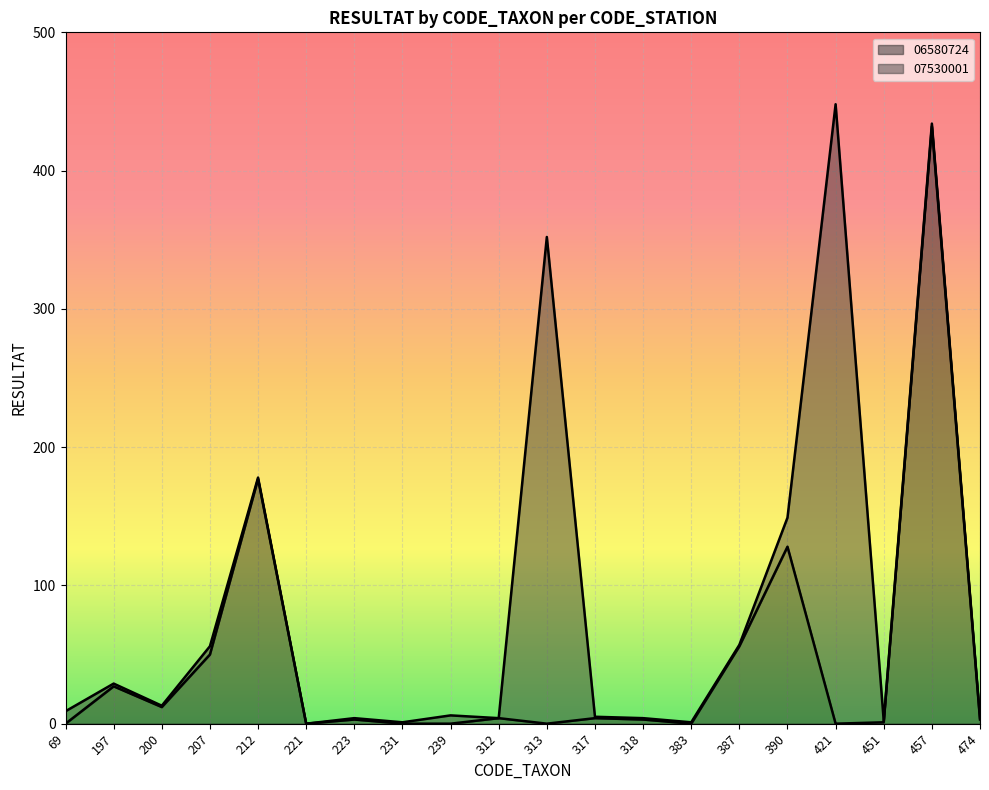

How many values exceed 3?

9